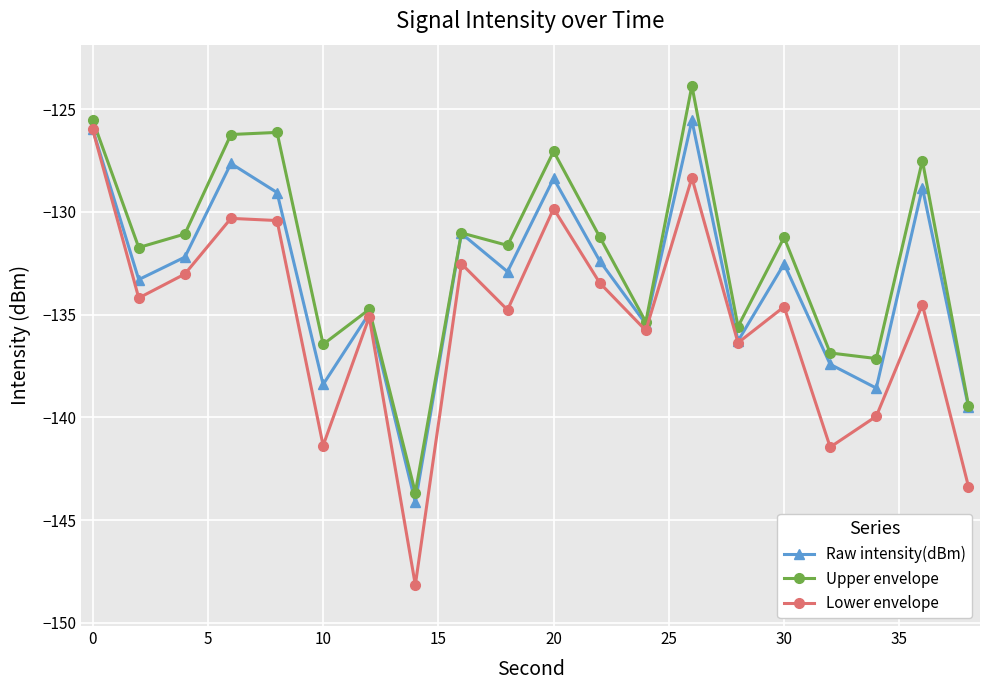

What is the highest value of the Upper envelope series?

-123.9